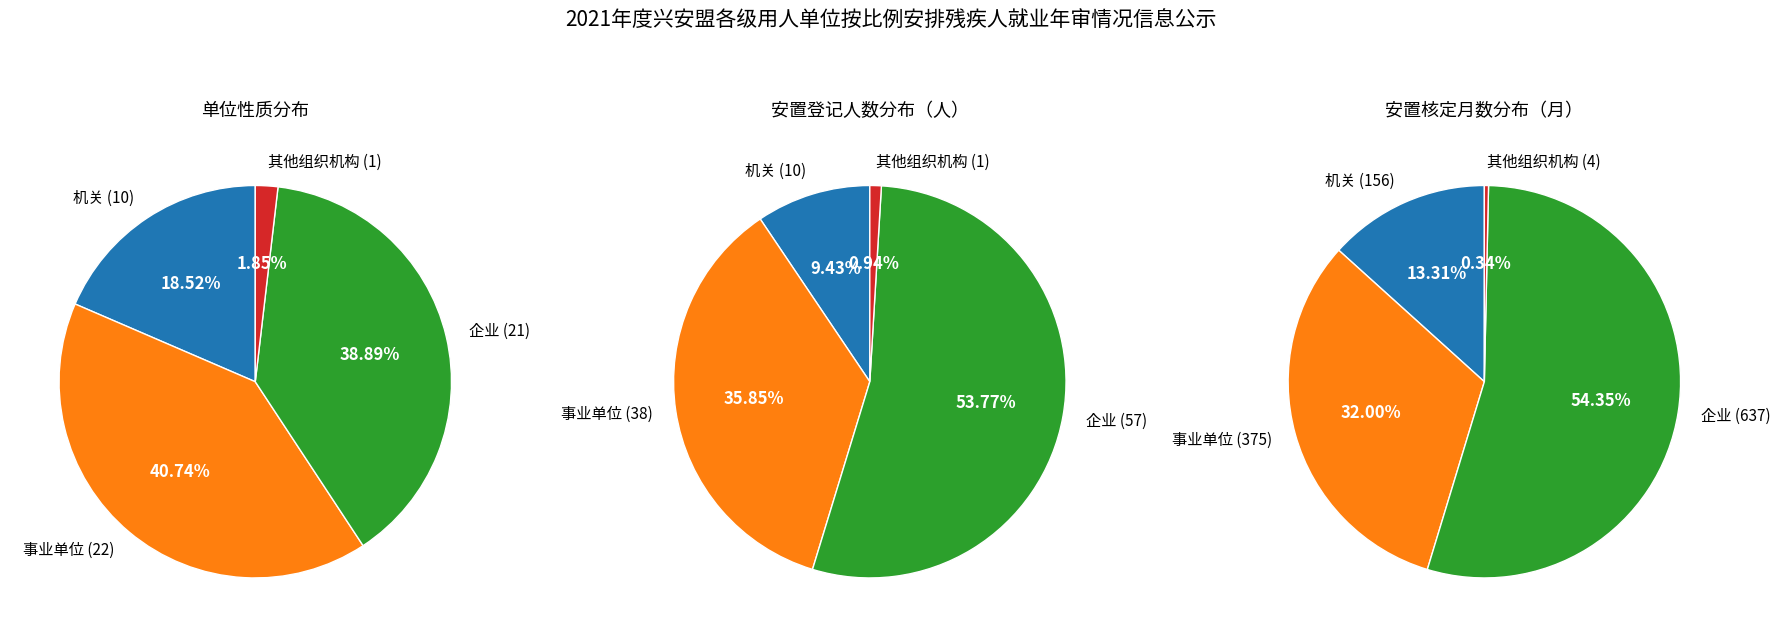

To the nearest percent, what is the average slice percentage?

25%